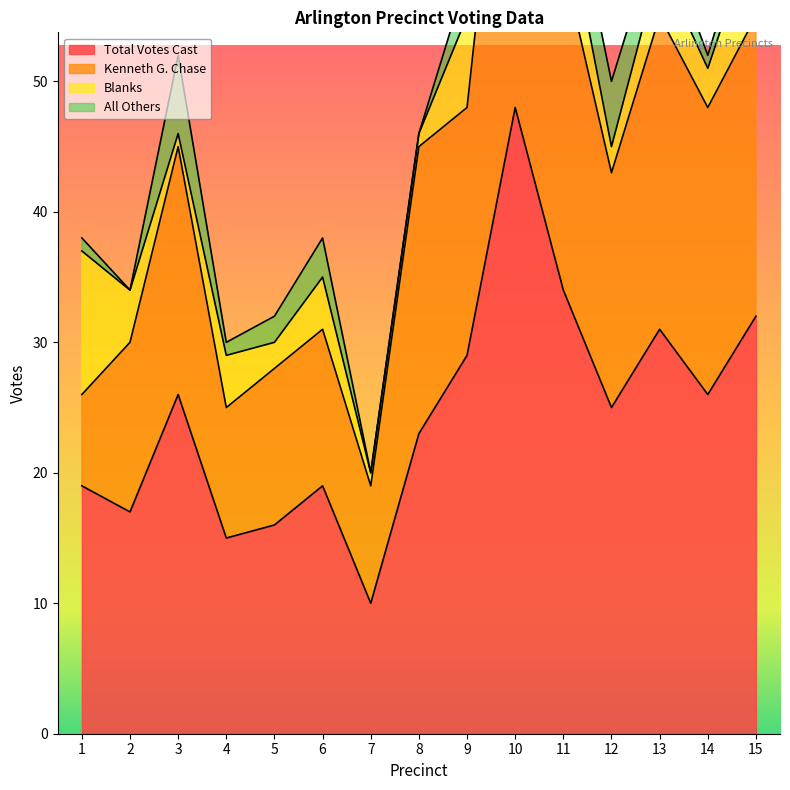

At which label is Total Votes Cast closest to 29?

9